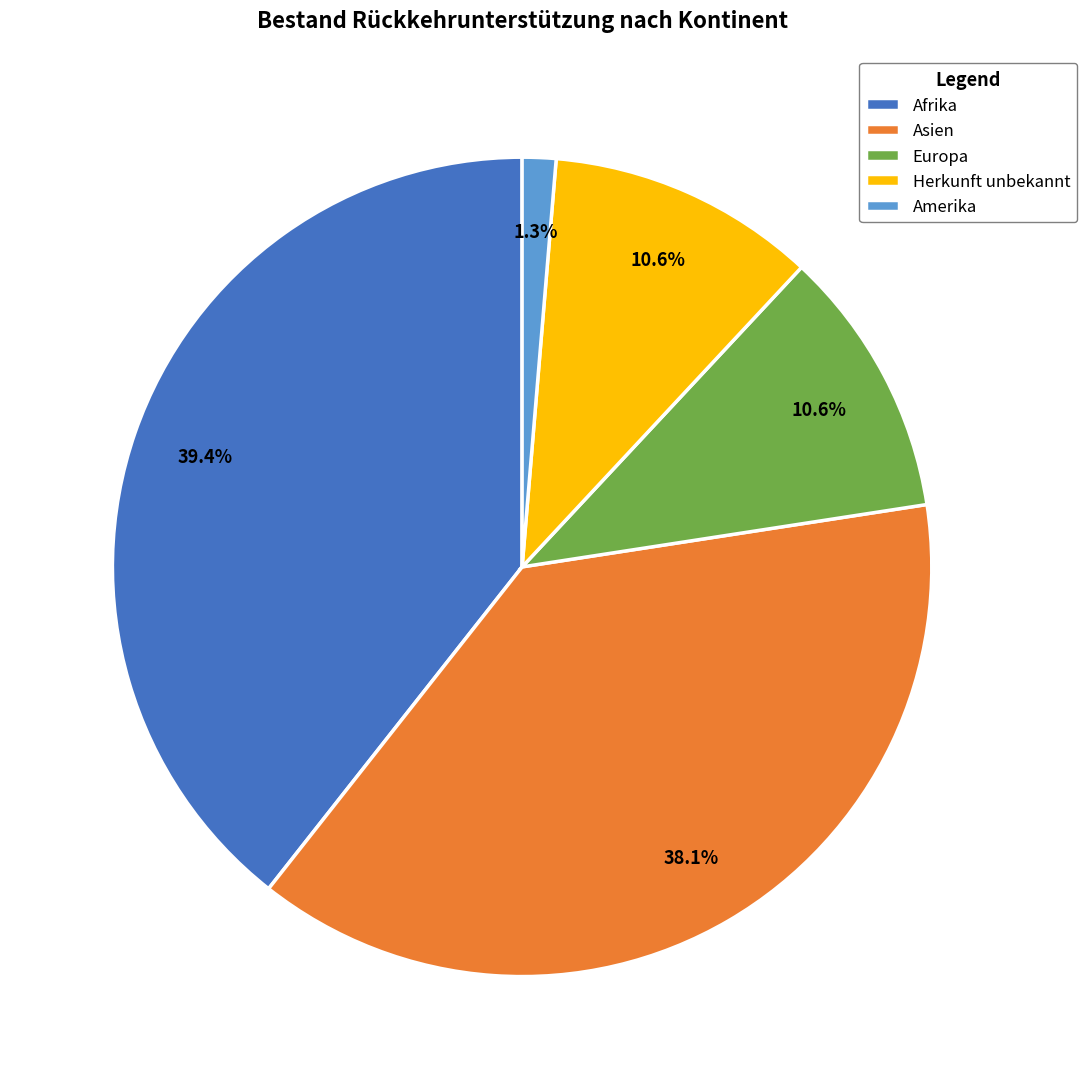

To the nearest percent, what is the difference between the largest and smallest slice percentages?

38%